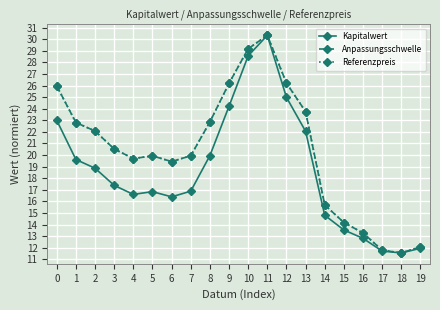

The value of Kapitalwert at 10 is 13.1. True or false?

False